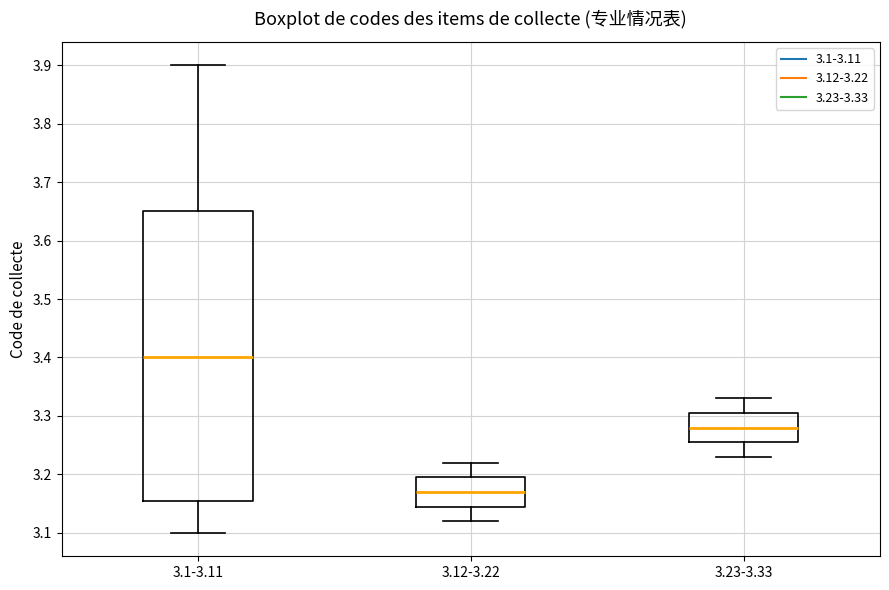

Which box has the lowest median line?

3.12-3.22